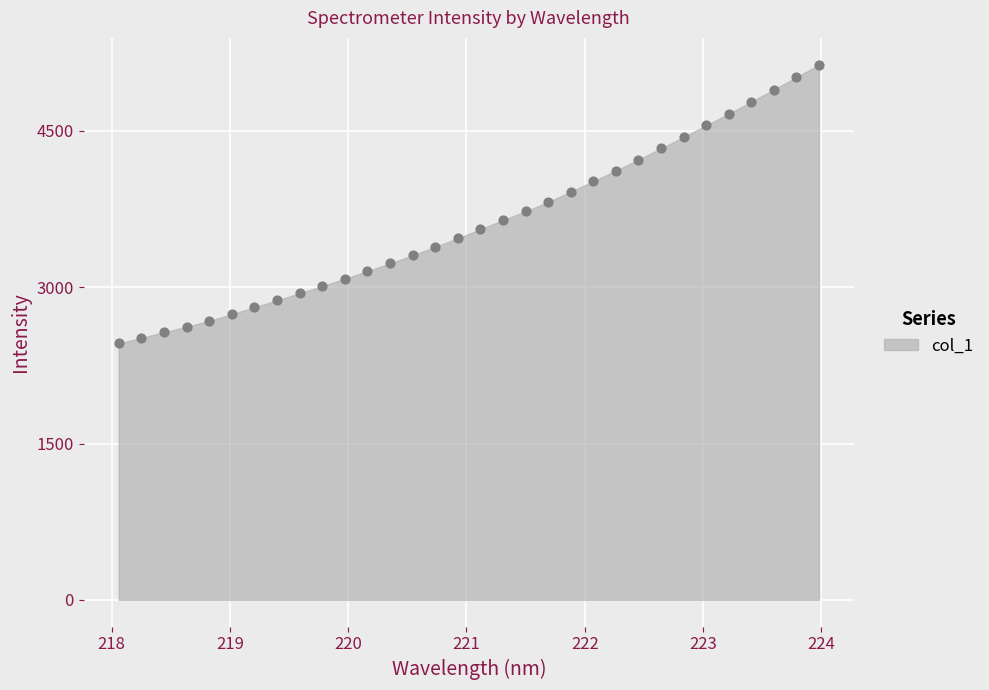

What is the range of Y values (max minus min)?

2675.7